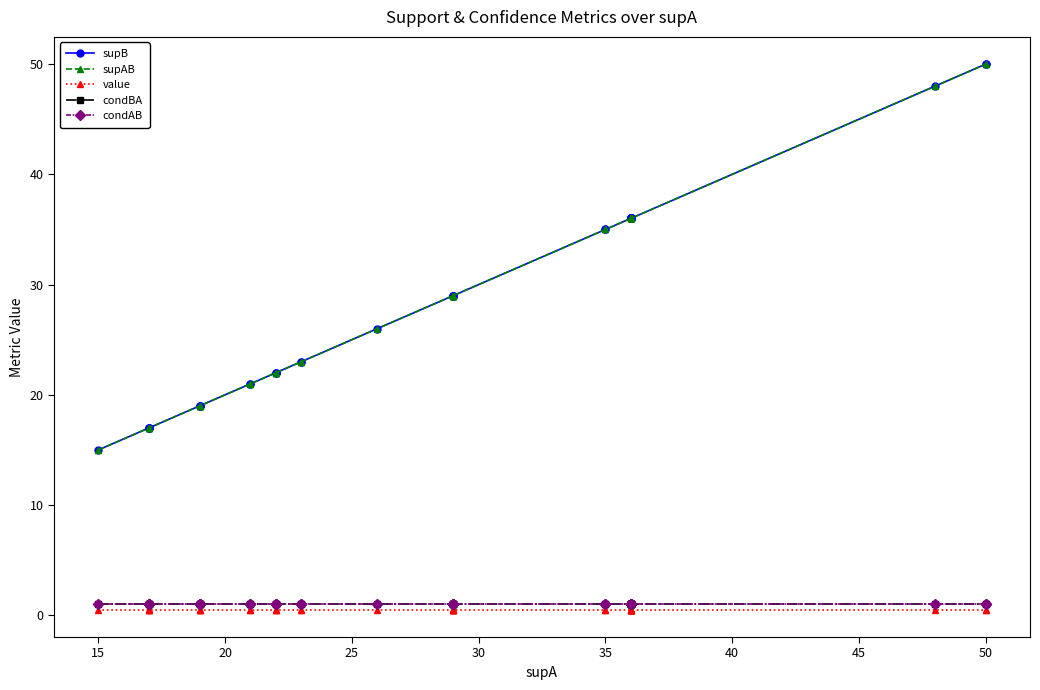

How many lines are shown in the chart?

5